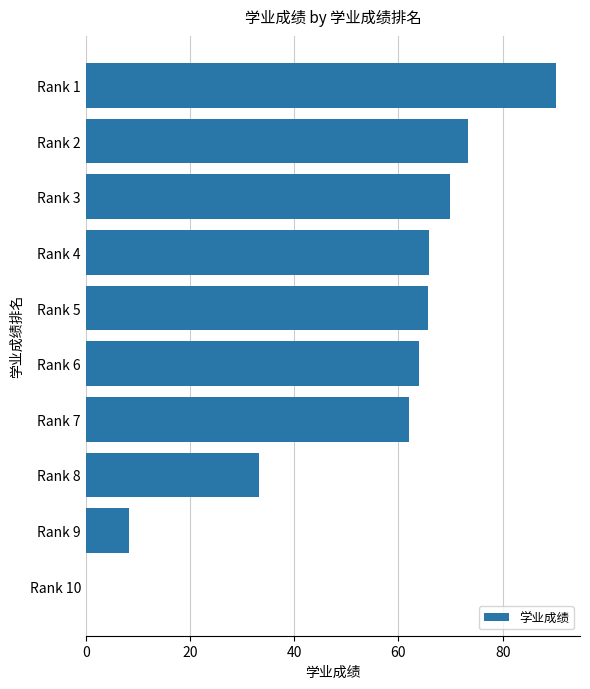

Is it true that the value at Rank 4 is 65.9?

True